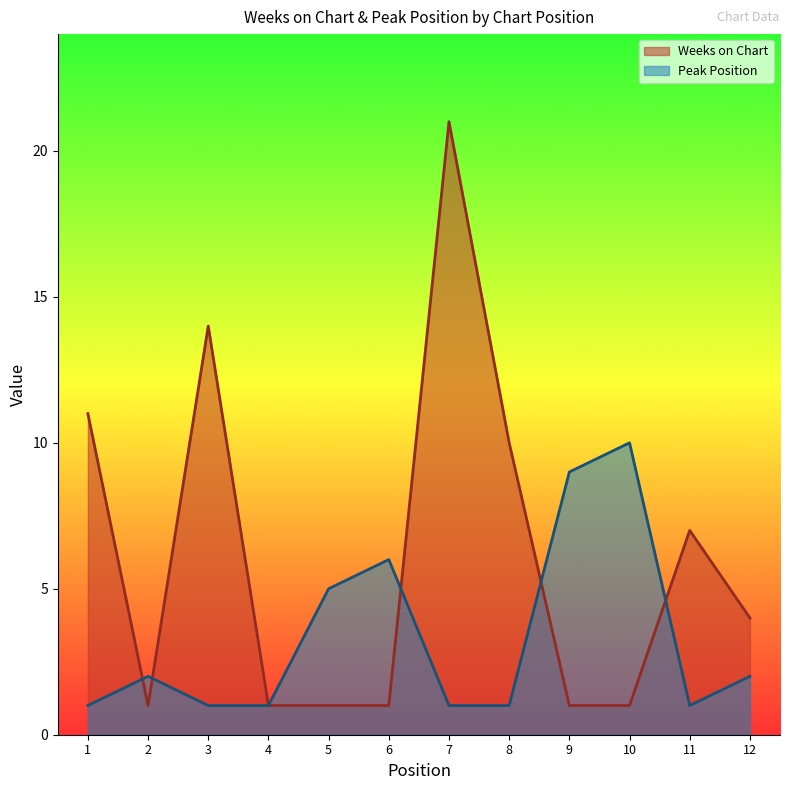

What is the sum of all Peak Position values?

40